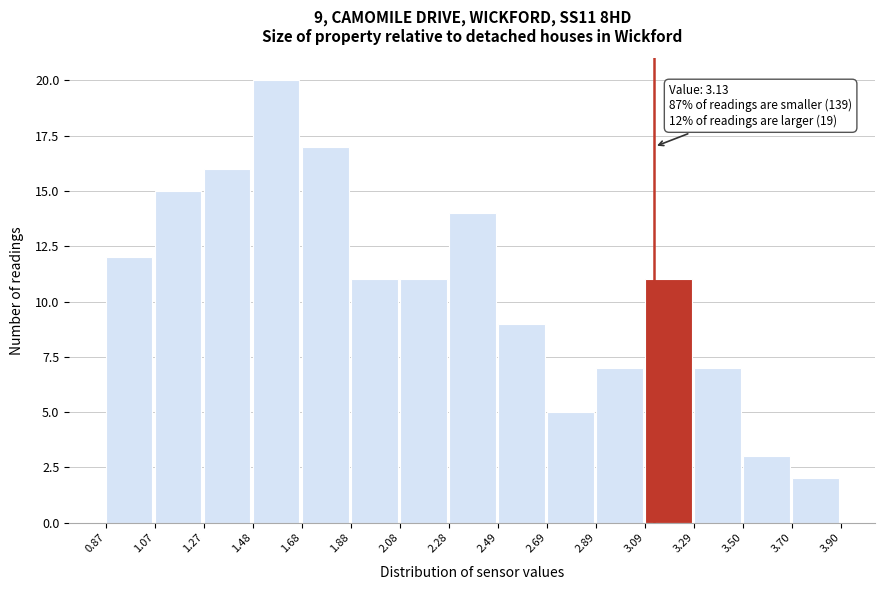

Which range on the x-axis has the tallest bar?

1.48 to 1.68